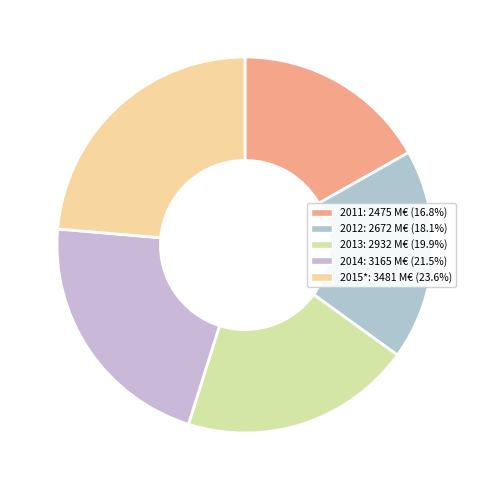

What is the largest slice in the pie chart?

2015*